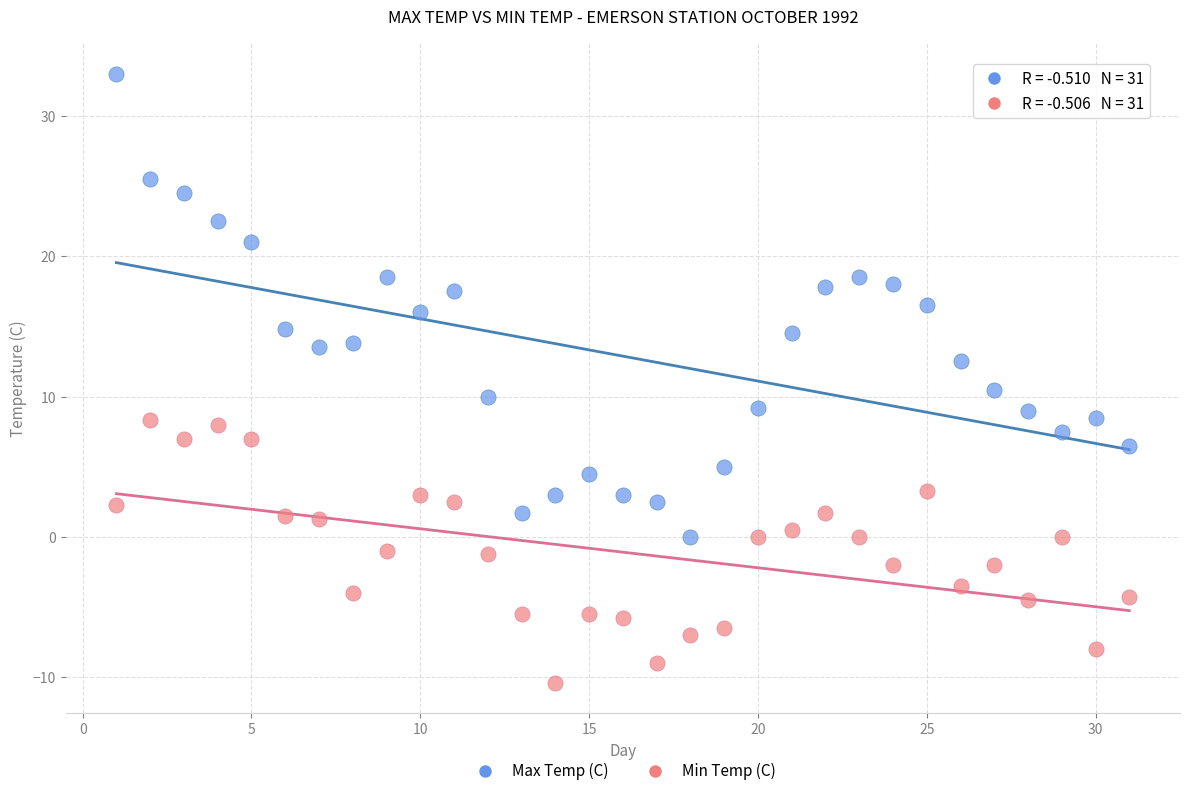

What are all the series names shown in the legend?

Max Temp (C), Min Temp (C)